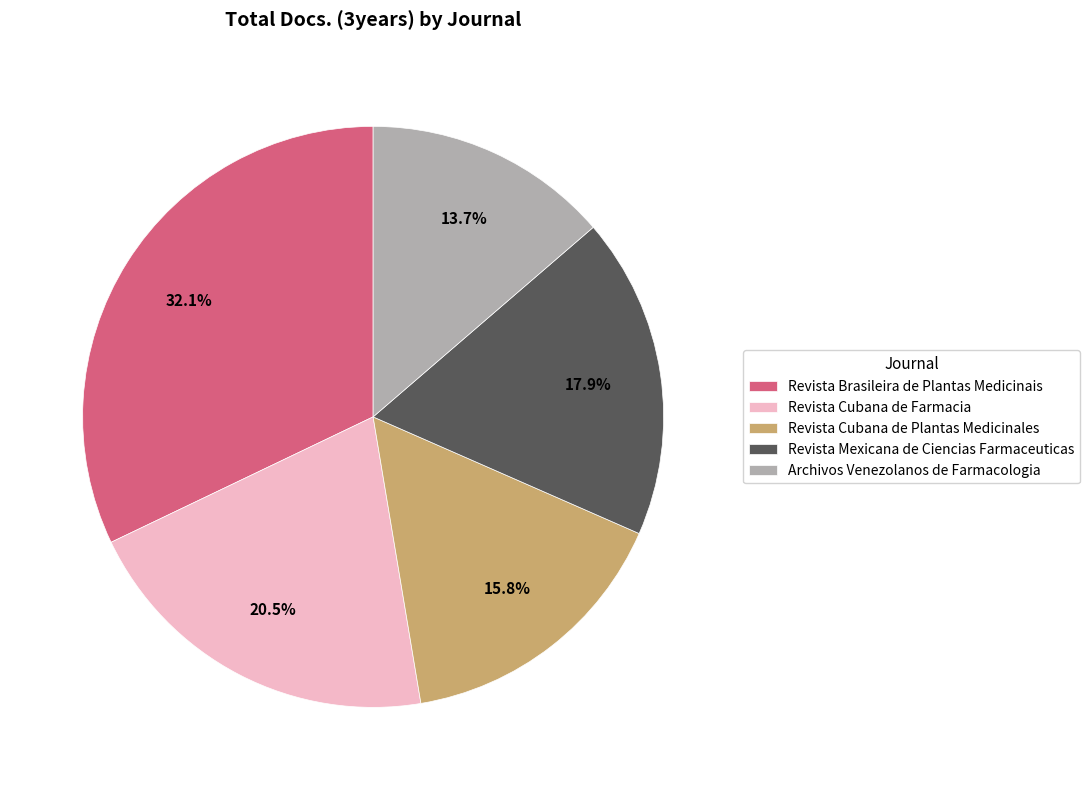

Is there any slice that represents more than half of the pie?

No